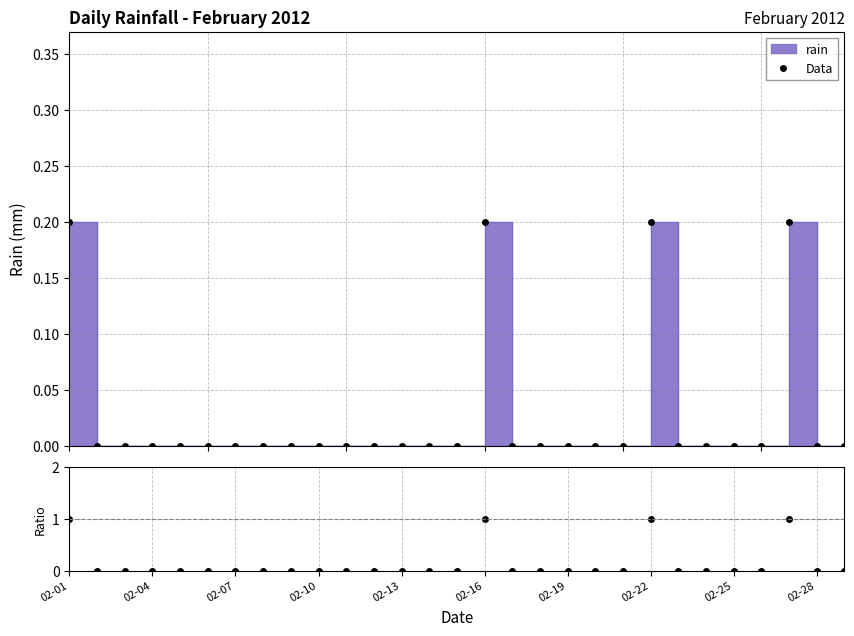

At which category does ratio reach its first local peak?

02-16